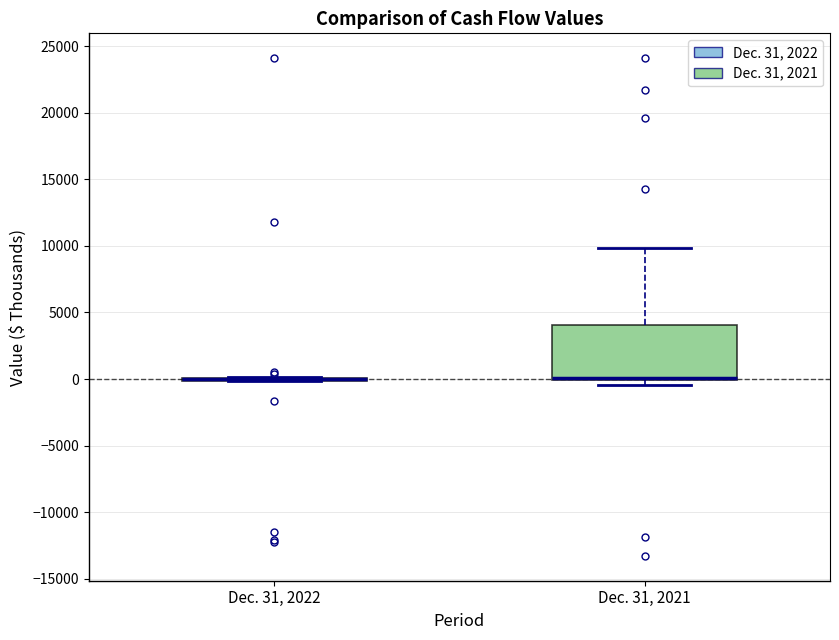

Reading left to right, read every box against the y-axis: the position of its median line, the range the box covers, and the ends of its whiskers. The values are not printed on the chart, so give them approximately, as read against the axis.

Dec. 31, 2022: box collapsed to a line at 0, whiskers 0 to 0
Dec. 31, 2021: median 0 (drawn on the box's lower edge), box 0 to 4000, whiskers -500 to 10000